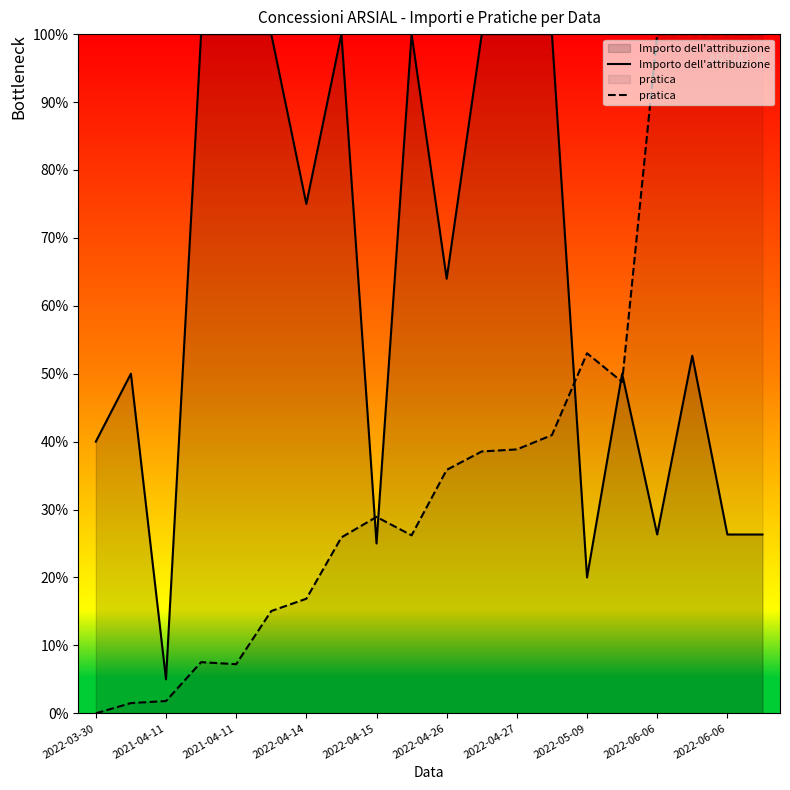

At how many categories does at least one series exceed 71?

13